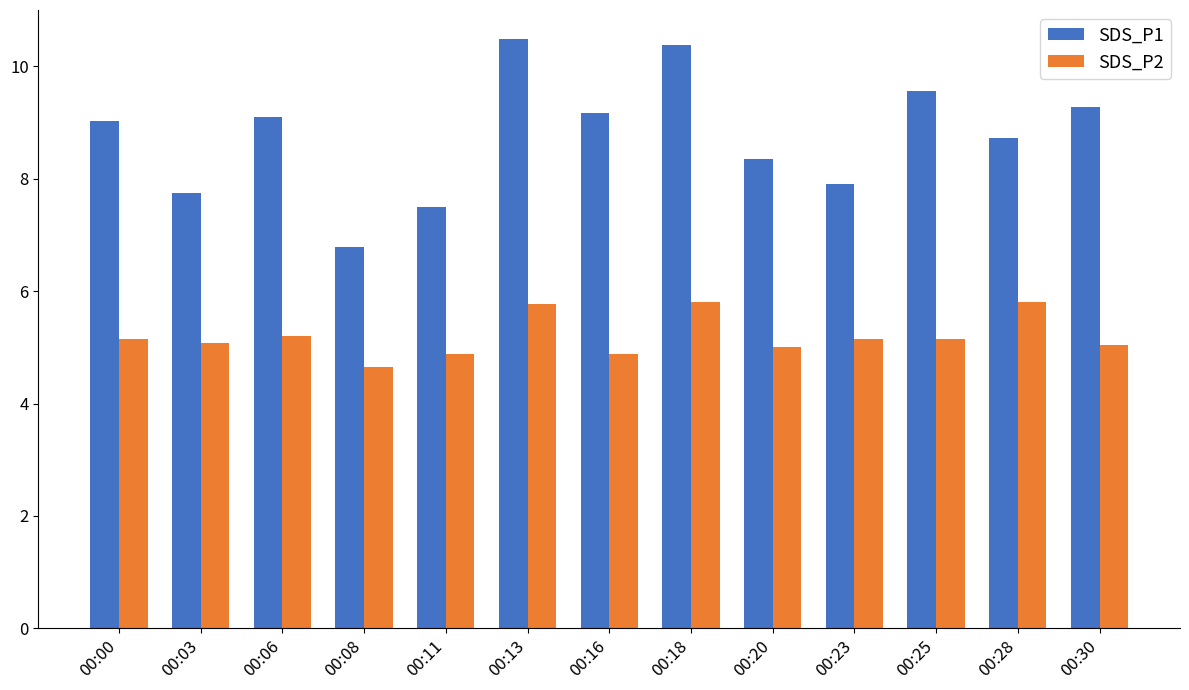

What is the sum of the SDS_P2 values at 00:00 and 00:03?

10.2